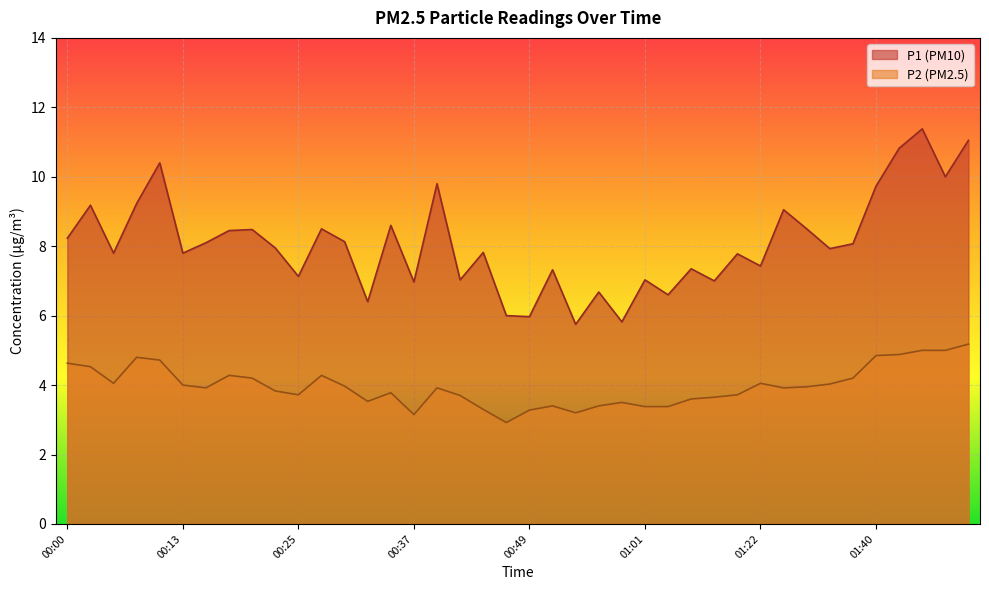

At which category is the sum across all series the highest?

01:45